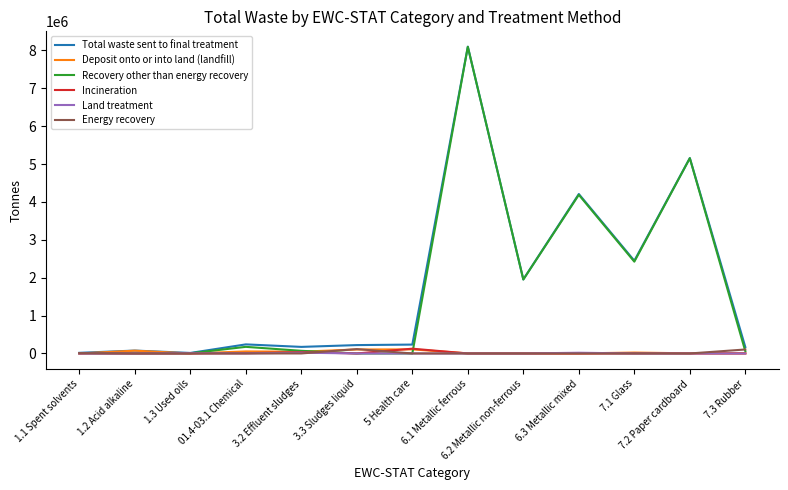

Is it true that Total waste sent to final treatment equals 12997530 at 6.1 Metallic ferrous?

False